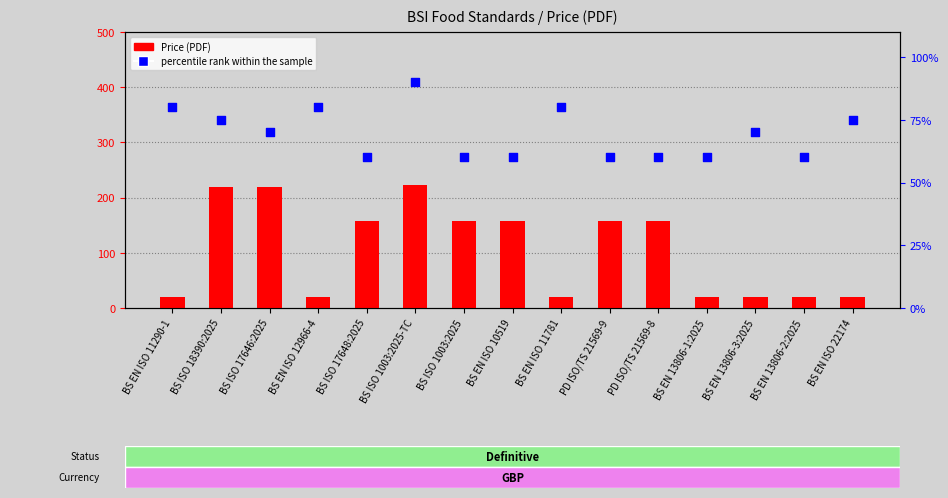

Which series reaches the maximum Y coordinate?

Price (PDF)